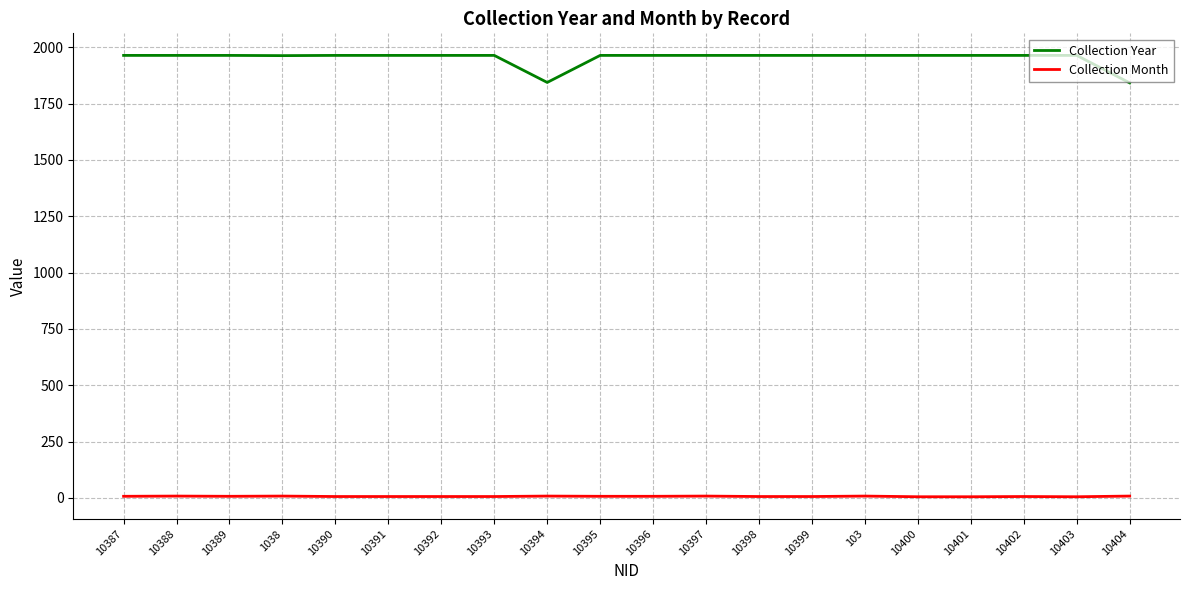

Which series has the largest total across all categories?

Collection Year